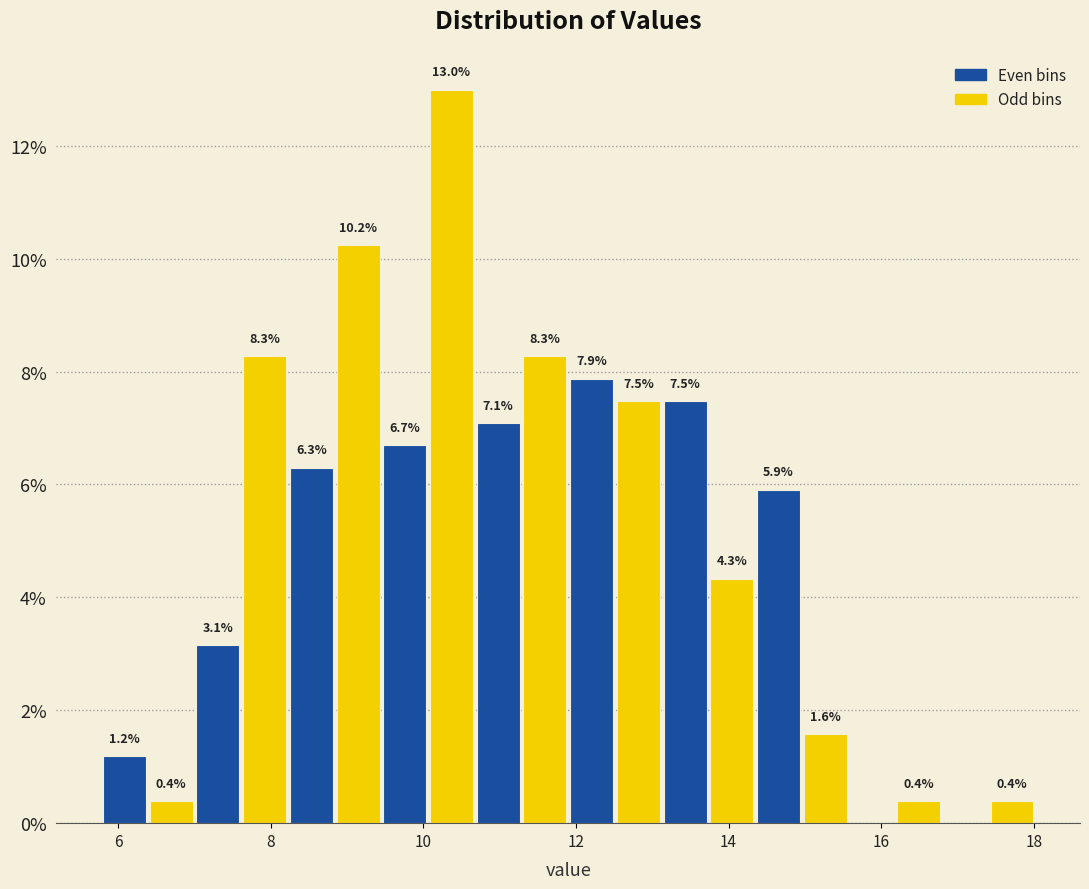

Around what value on the x-axis is the tallest bar? Give the approximate position of its centre, as read against the axis.

10.4